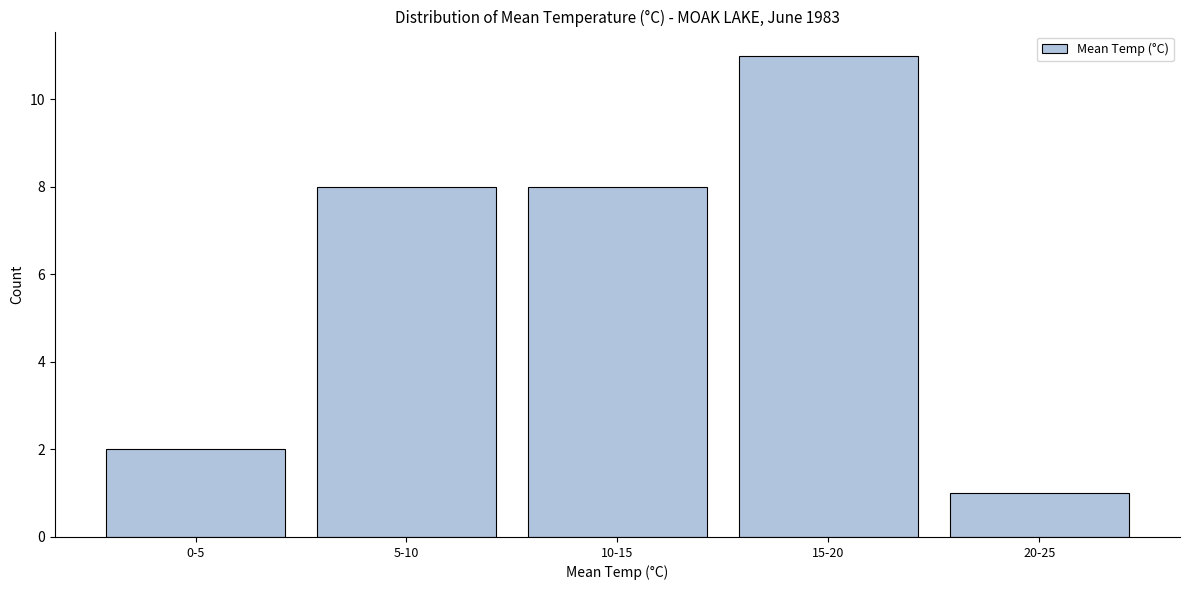

Reading right to left, extract all data points from this chart.

1	11	8	8	2